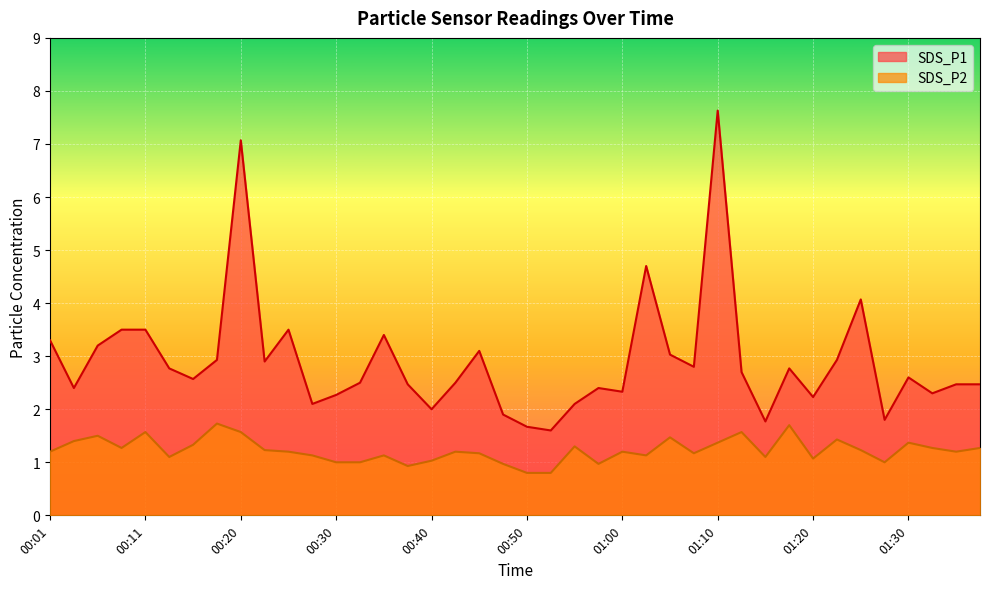

Reading left to right, what are all the values shown in this chart?

SDS_P1: 00:01=3.3	00:03=2.4	00:06=3.2	00:08=3.5	00:11=3.5	00:13=2.8	00:16=2.6	00:18=2.9	00:20=7.1	00:23=2.9	00:25=3.5	00:28=2.1	00:30=2.3	00:33=2.5	00:35=3.4	00:38=2.5	00:40=2.0	00:43=2.5	00:45=3.1	00:48=1.9	00:50=1.7	00:53=1.6	00:55=2.1	00:58=2.4	01:00=2.3	01:03=4.7	01:05=3.0	01:08=2.8	01:10=7.6	01:13=2.7	01:15=1.8	01:17=2.8	01:20=2.2	01:22=2.9	01:25=4.1	01:27=1.8	01:30=2.6	01:32=2.3	01:35=2.5	01:37=2.5
SDS_P2: 00:01=1.2	00:03=1.4	00:06=1.5	00:08=1.3	00:11=1.6	00:13=1.1	00:16=1.3	00:18=1.7	00:20=1.6	00:23=1.2	00:25=1.2	00:28=1.1	00:30=1.0	00:33=1.0	00:35=1.1	00:38=0.9	00:40=1.0	00:43=1.2	00:45=1.2	00:48=1.0	00:50=0.8	00:53=0.8	00:55=1.3	00:58=1.0	01:00=1.2	01:03=1.1	01:05=1.5	01:08=1.2	01:10=1.4	01:13=1.6	01:15=1.1	01:17=1.7	01:20=1.1	01:22=1.4	01:25=1.2	01:27=1.0	01:30=1.4	01:32=1.3	01:35=1.2	01:37=1.3